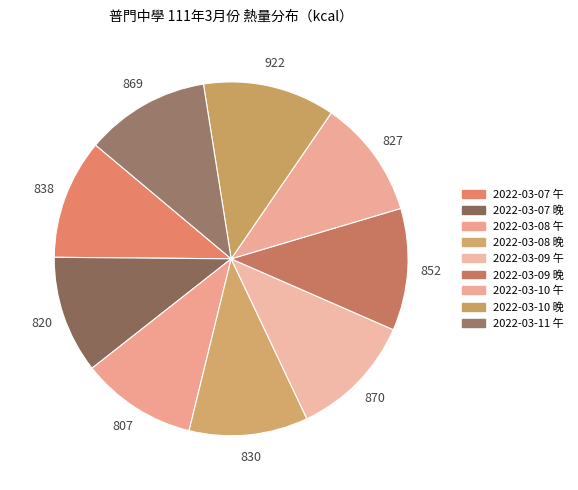

What percentage do 2022-03-09 晚 and 2022-03-08 午 together represent?

21.7%